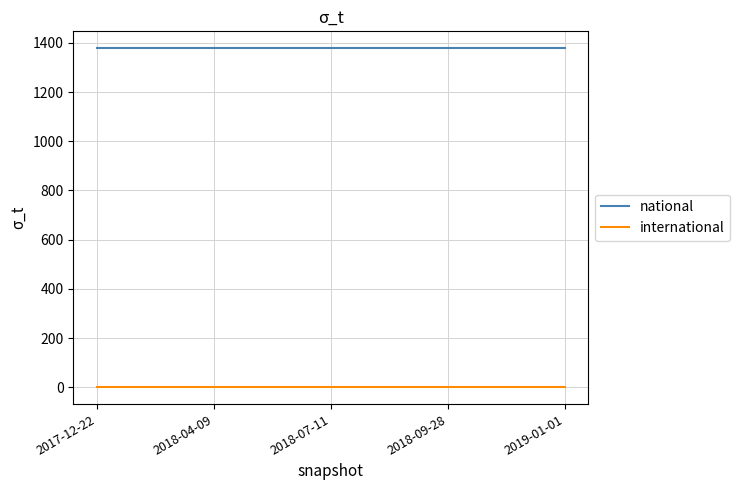

Rank the series by their maximum value, from lowest to highest.

international, national